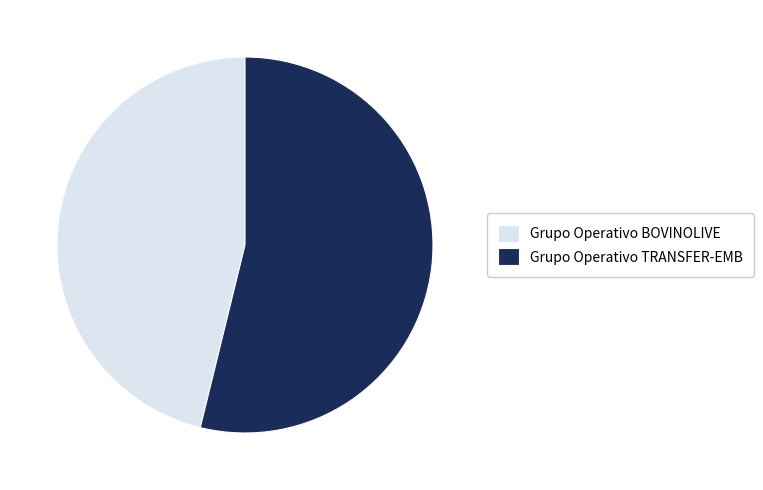

Which has a higher value, Grupo Operativo BOVINOLIVE or Grupo Operativo TRANSFER-EMB?

Grupo Operativo TRANSFER-EMB